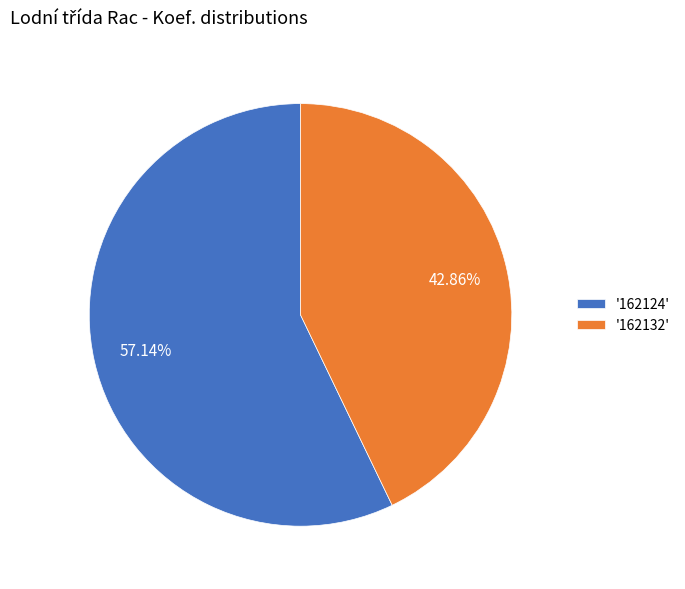

To the nearest percent, what is the difference between the largest and smallest slice percentages?

14%